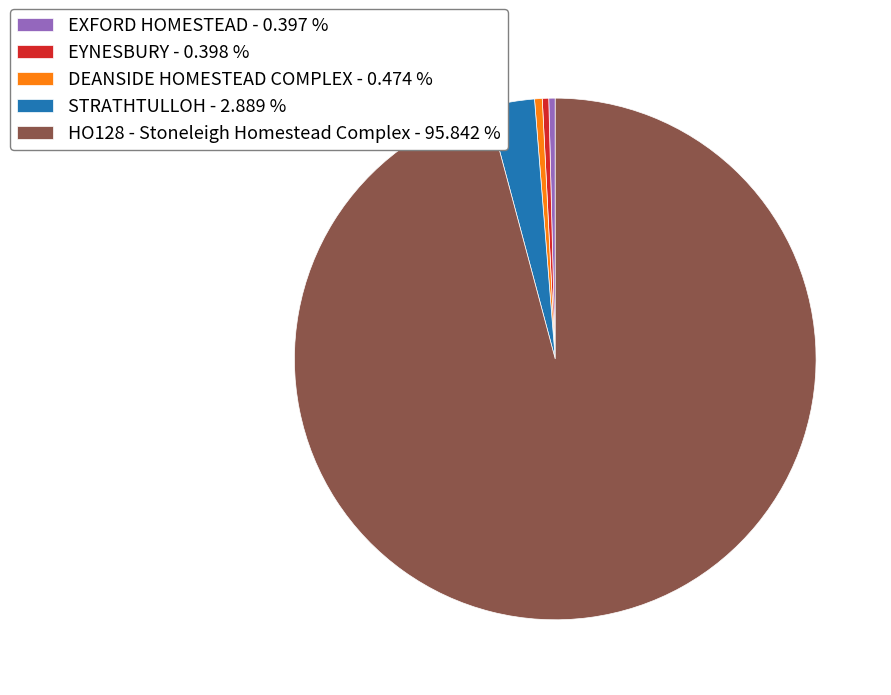

How many segments does this pie chart have?

5